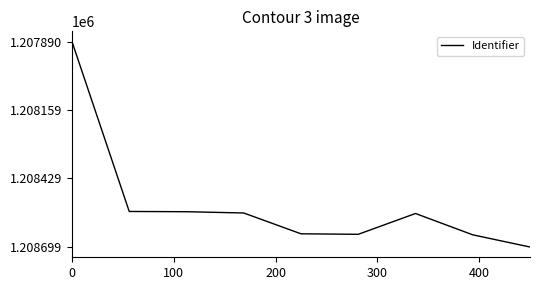

What is the smallest value displayed?

1207890